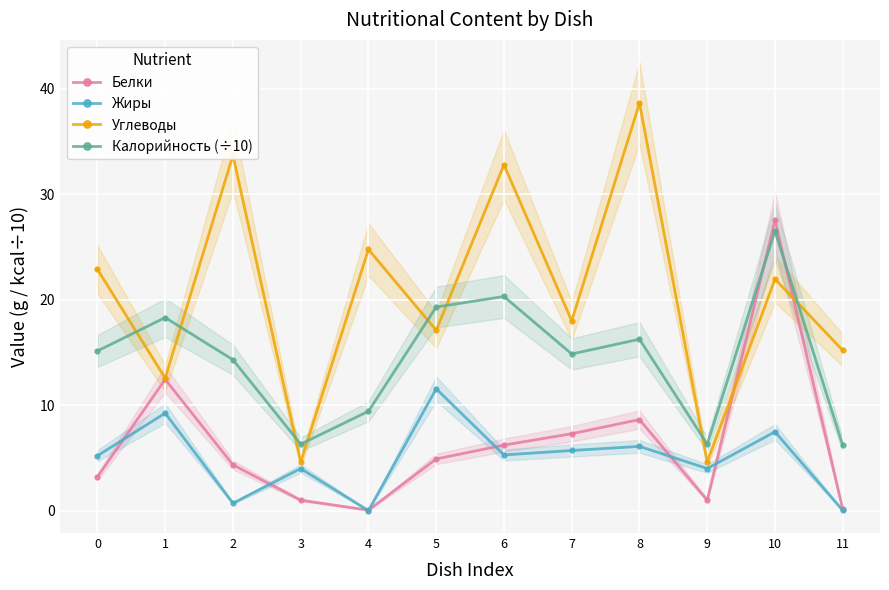

Is this an area chart (filled region under the line)?

No